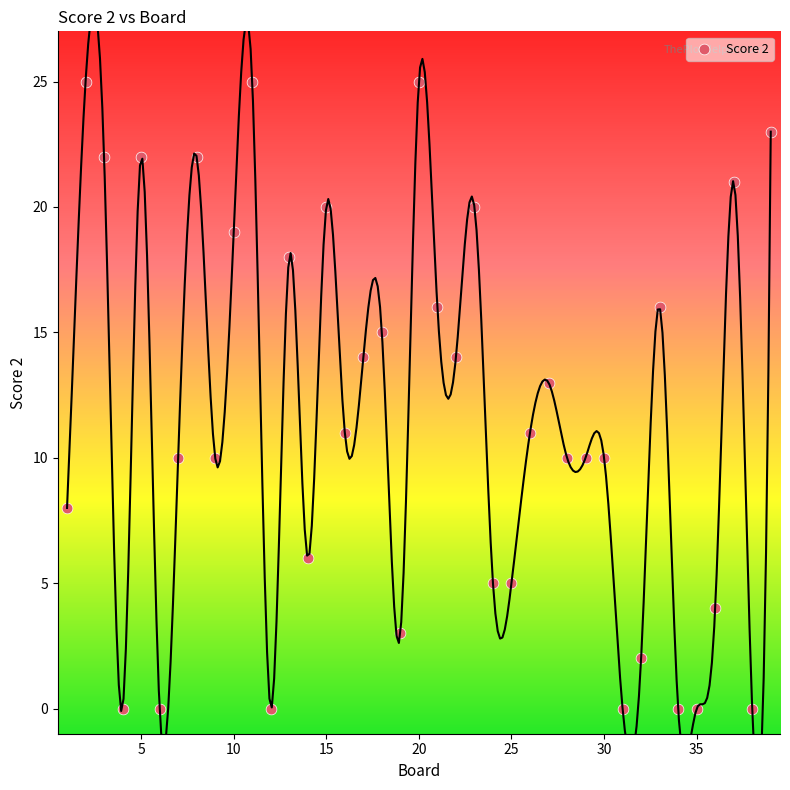

What is the range of X values (max minus min)?

38